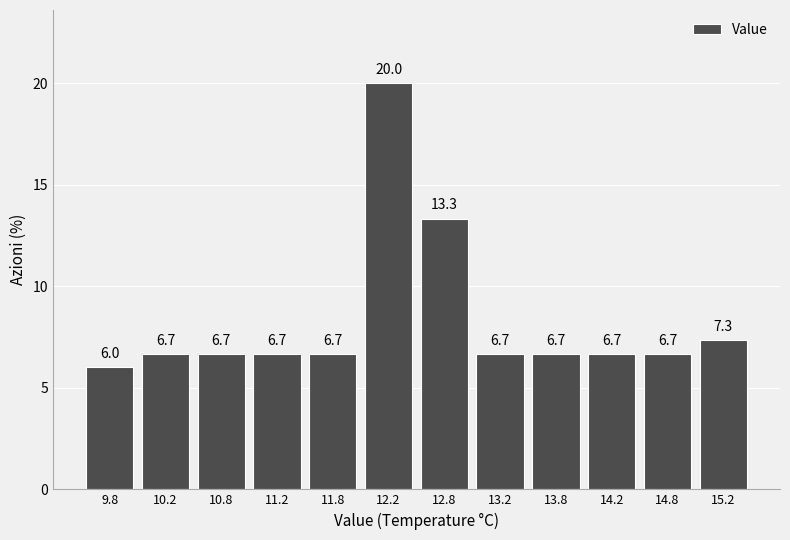

Reading left to right, list every bar in this chart as the range it spans on the x-axis followed by its height.

9.5 to 10.0: 6.0
10.0 to 10.5: 6.7
10.5 to 11.0: 6.7
11.0 to 11.5: 6.7
11.5 to 12.0: 6.7
12.0 to 12.5: 20.0
12.5 to 13.0: 13.3
13.0 to 13.5: 6.7
13.5 to 14.0: 6.7
14.0 to 14.5: 6.7
14.5 to 15.0: 6.7
15.0 to 15.5: 7.3